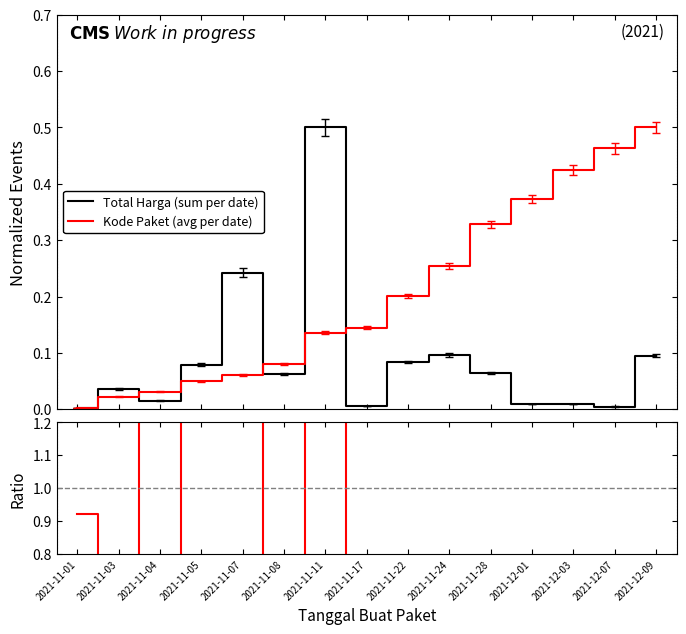

True or false: Total Harga (sum per date) and Kode Paket (avg per date) intersect in this chart.

True